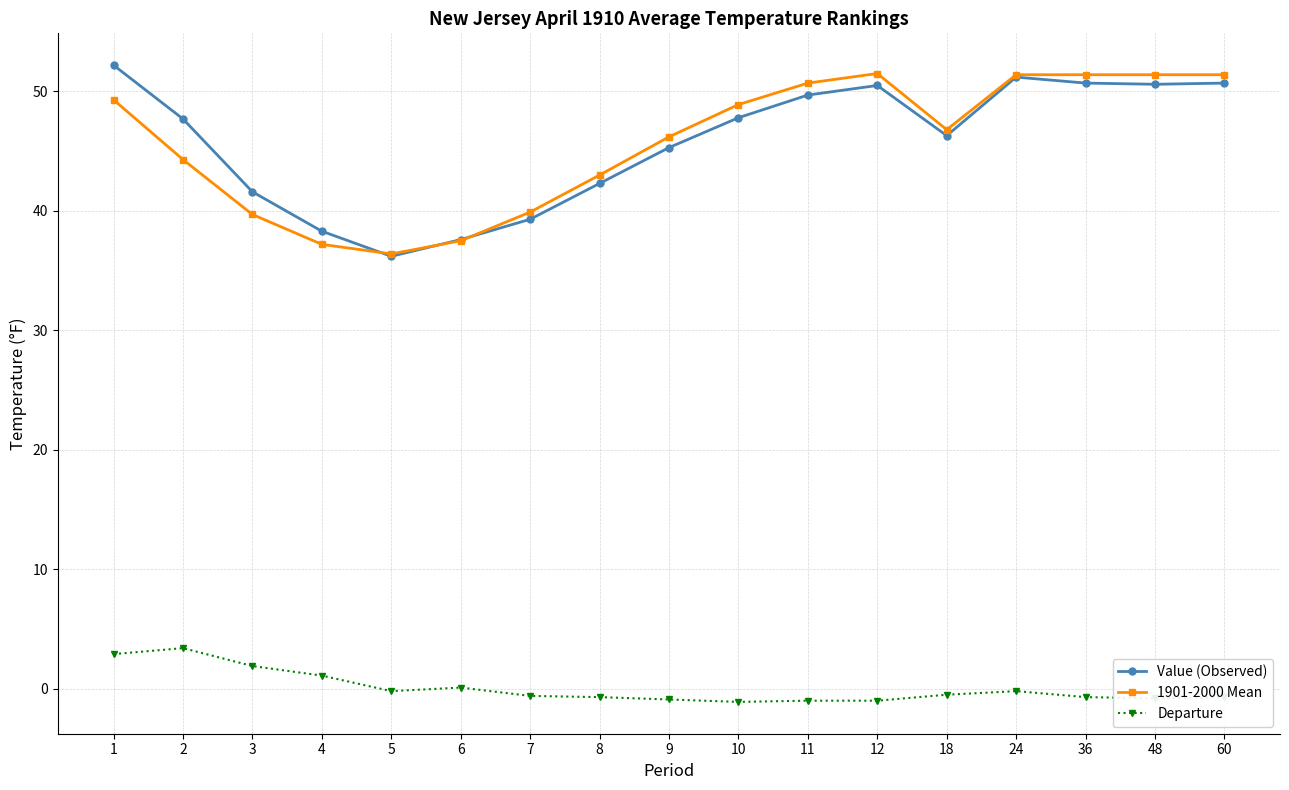

Which series has the largest range (max minus min)?

Value (Observed)